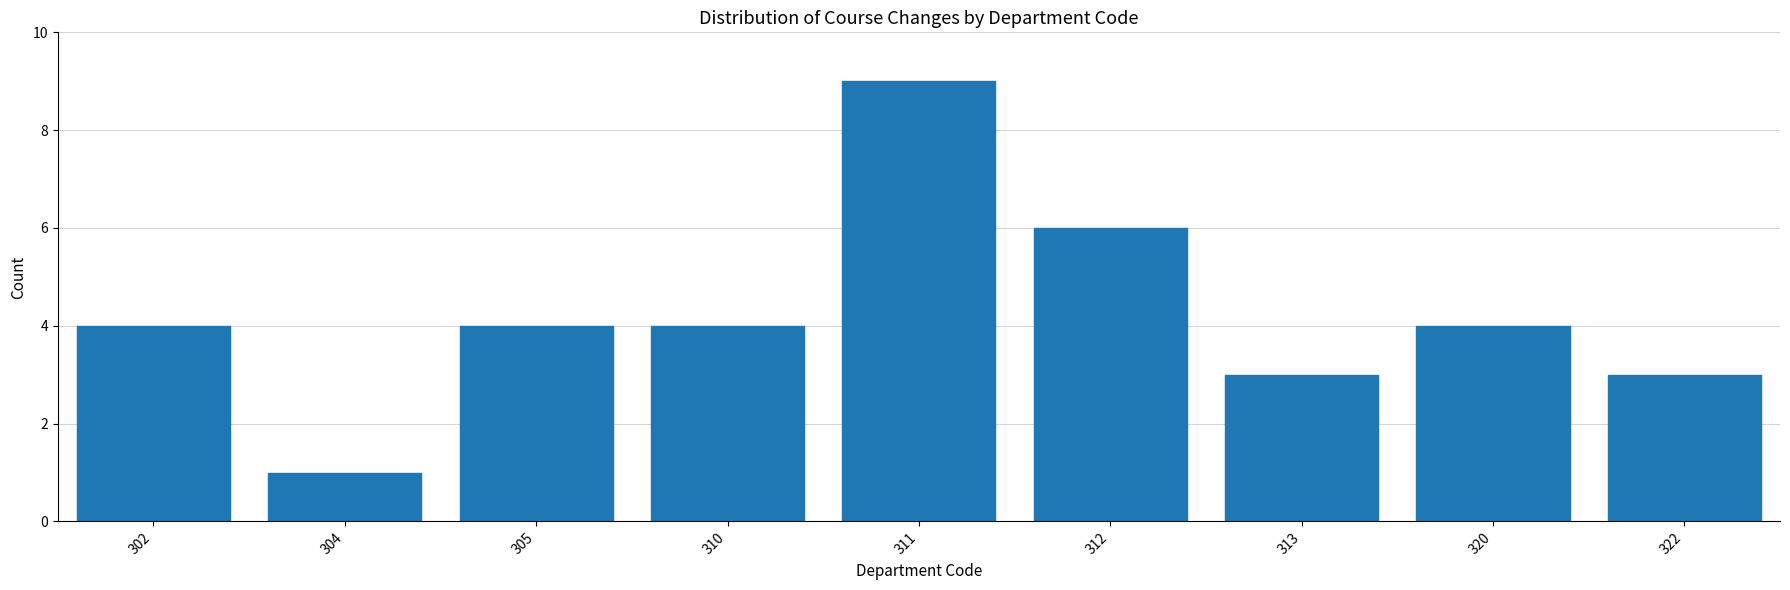

Reading left to right, transcribe all the data shown in this chart.

302=4	304=1	305=4	310=4	311=9	312=6	313=3	320=4	322=3